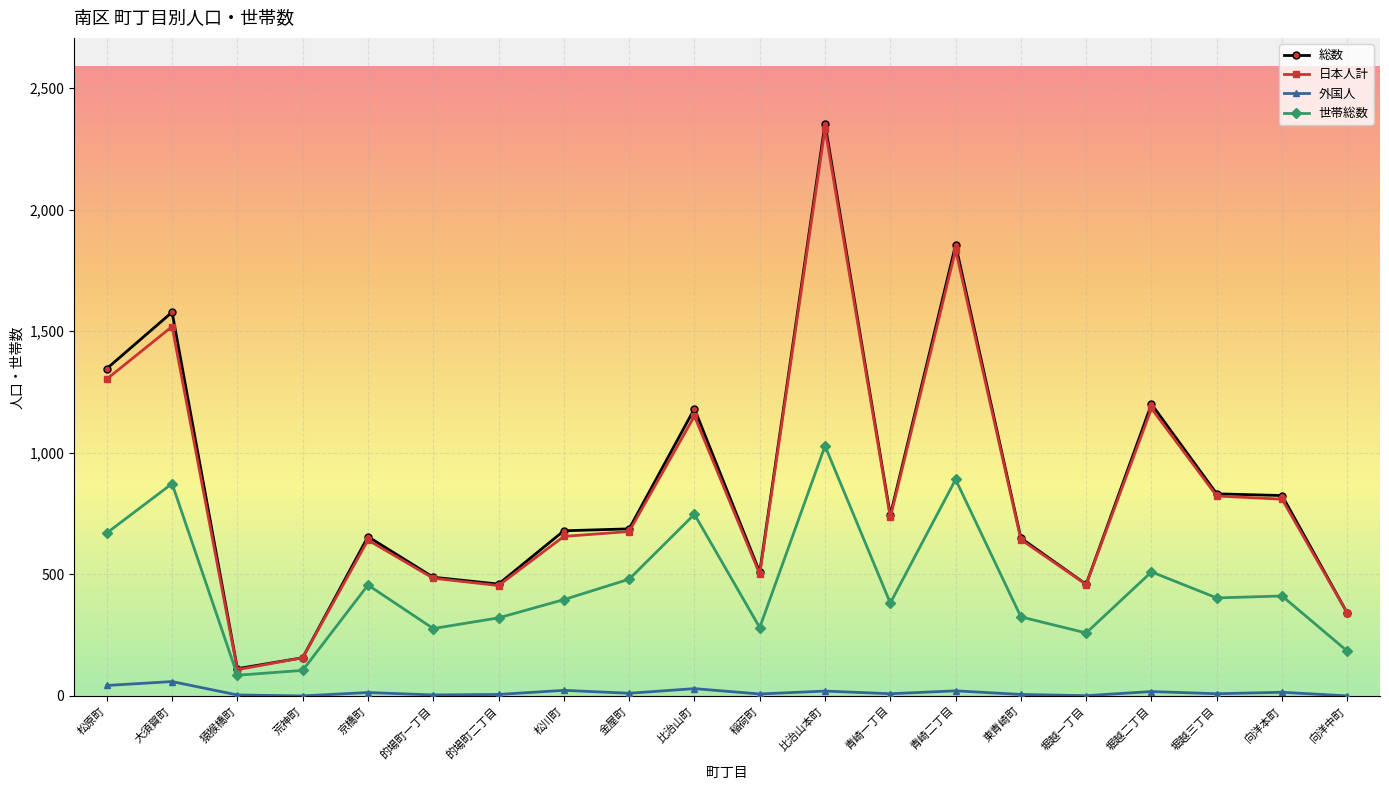

What position from the right is 稲荷町?

10